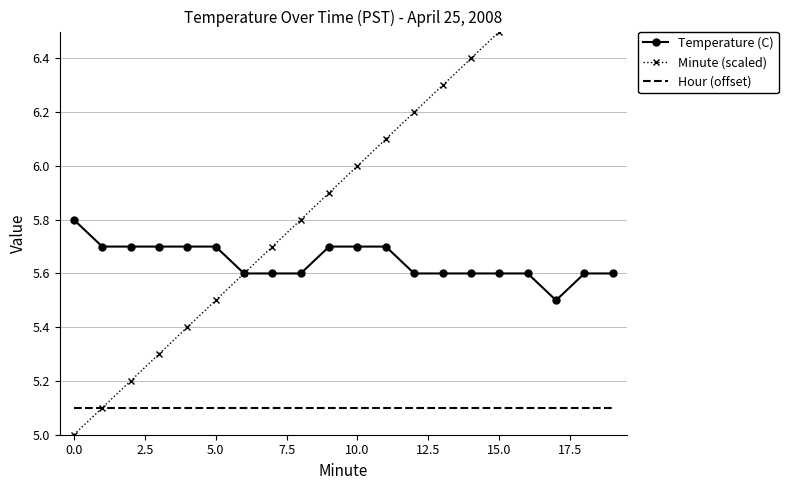

True or false: Minute (scaled) and Temperature (C) intersect in this chart.

False